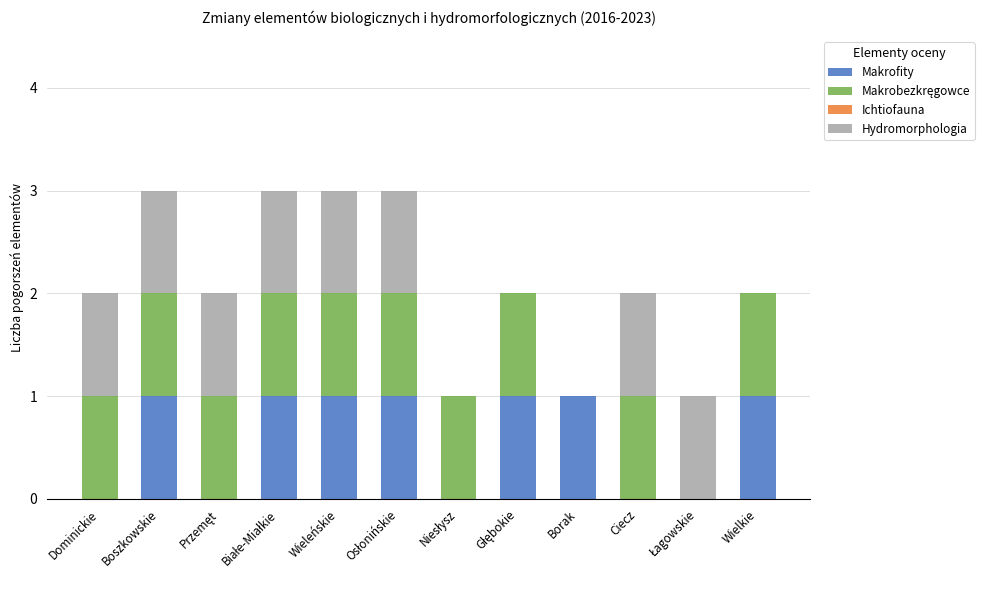

What is the sum of all Makrofity values?

7